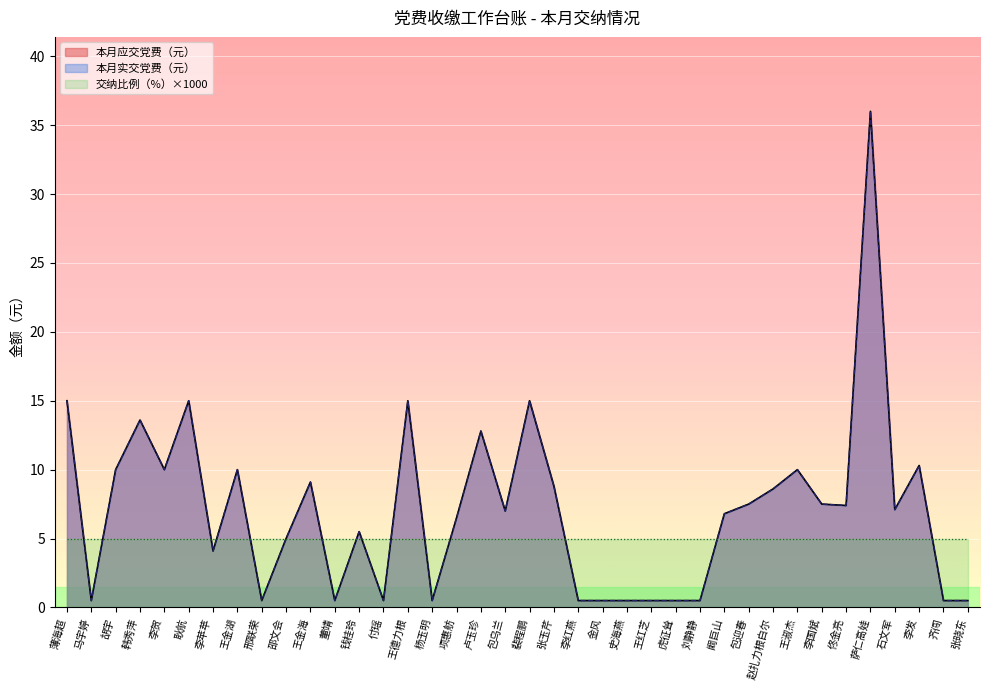

Rank the categories by 本月应交党费（元） value from highest to lowest.

萨仁高娃, 薄海超, 耿航, 王德力根, 裴程鹏, 韩秀萍, 卢玉珍, 李发, 胡宇, 李贺, 王金湖, 王淑杰, 王金海, 张玉芹, 赵扎力根白尔, 包迎春, 李国斌, 佟金亮, 石文军, 包乌兰, 阚巨山, 项惠舫, 钱桂玲, 邵文会, 李苹苹, 马宇婷, 邢联荣, 董靖, 付瑶, 杨玉明, 李红燕, 金风, 史海燕, 王红芝, 虎征耸, 刘静静, 齐闯, 张晓东